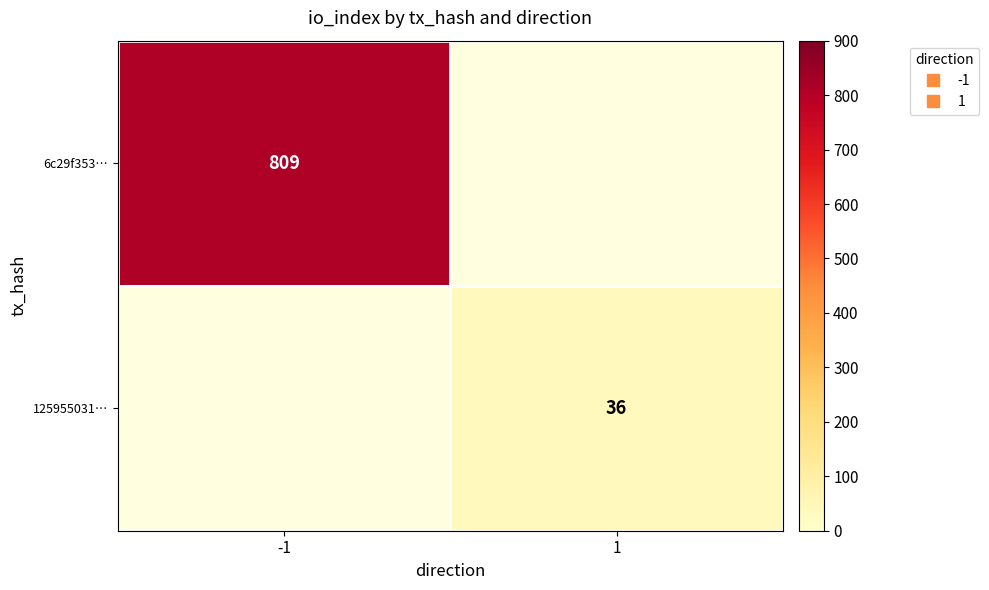

At which category does the chart reach its minimum across all series?

1